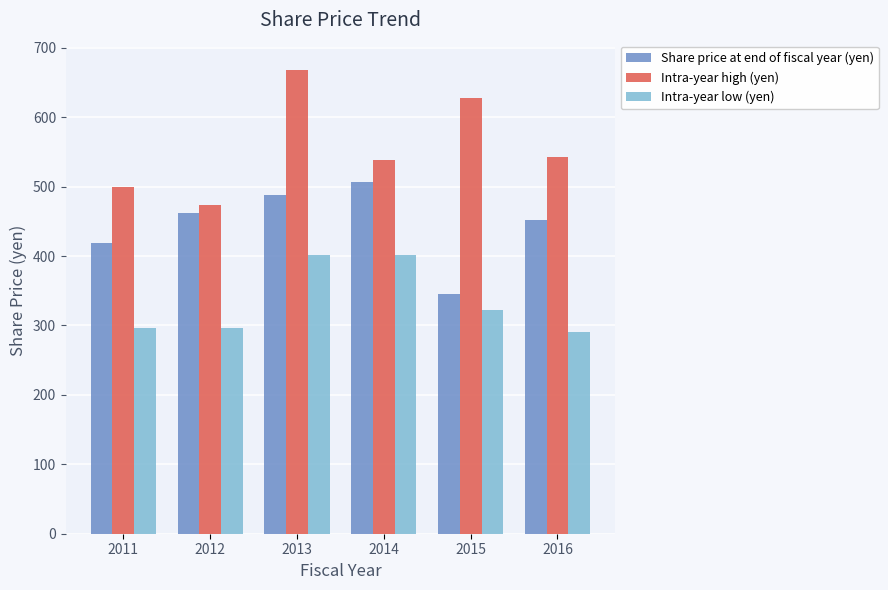

List the series in order of their overall mean, highest first.

Intra-year high (yen), Share price at end of fiscal year (yen), Intra-year low (yen)